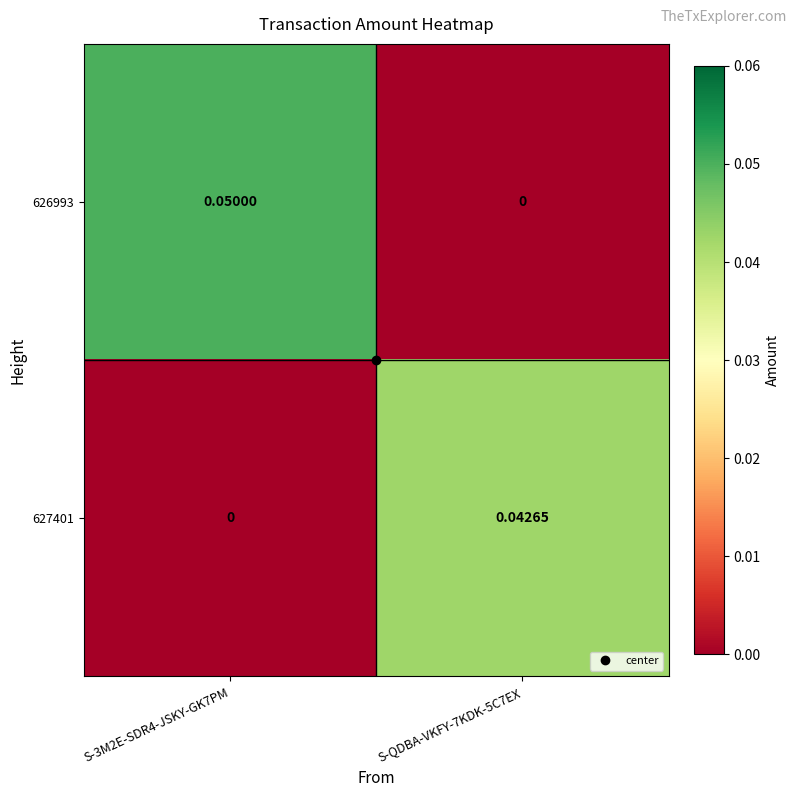

Rank the series by their average value, from lowest to highest.

627401, 626993